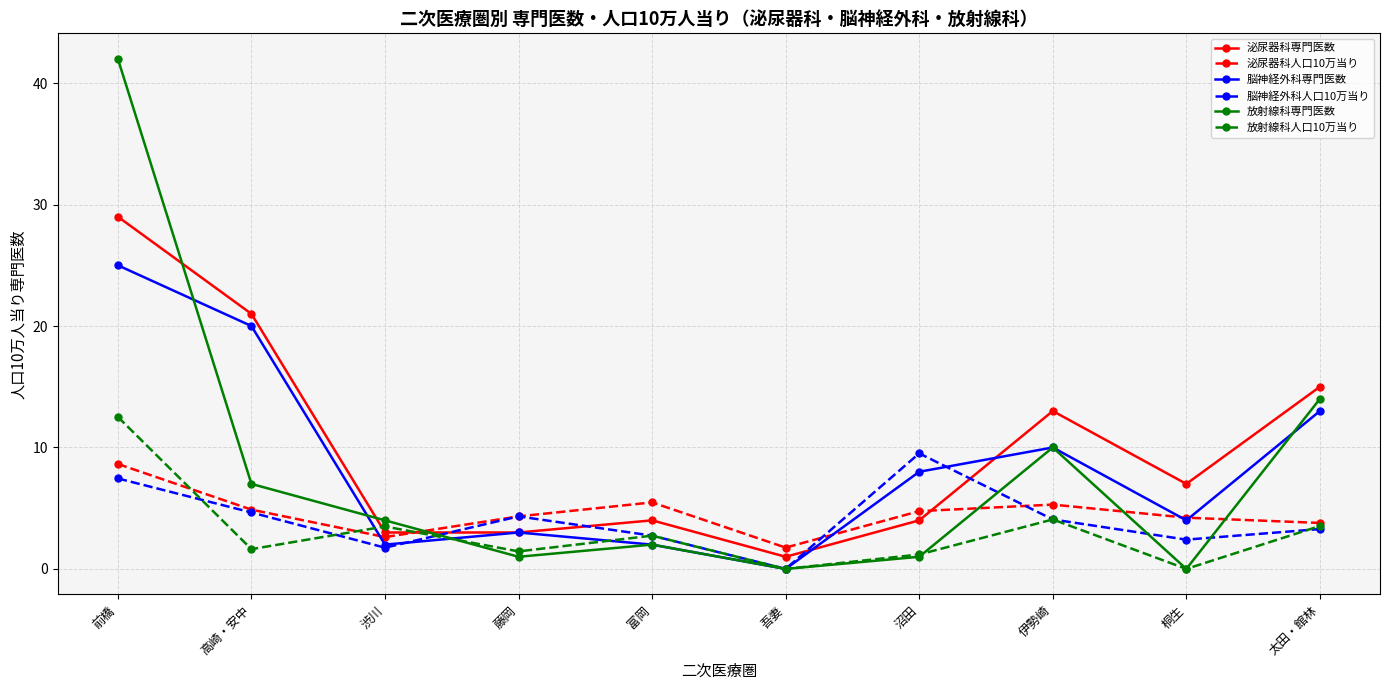

Where is the first local maximum for 泌尿器科専門医数?

富岡